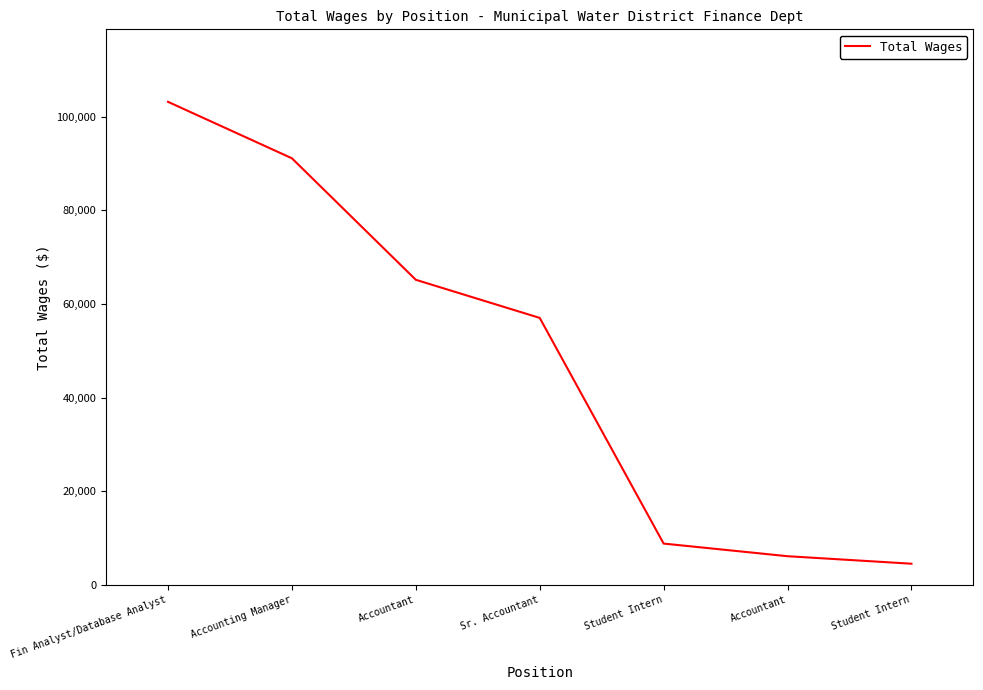

What is the approximate value at Accountant?

65174